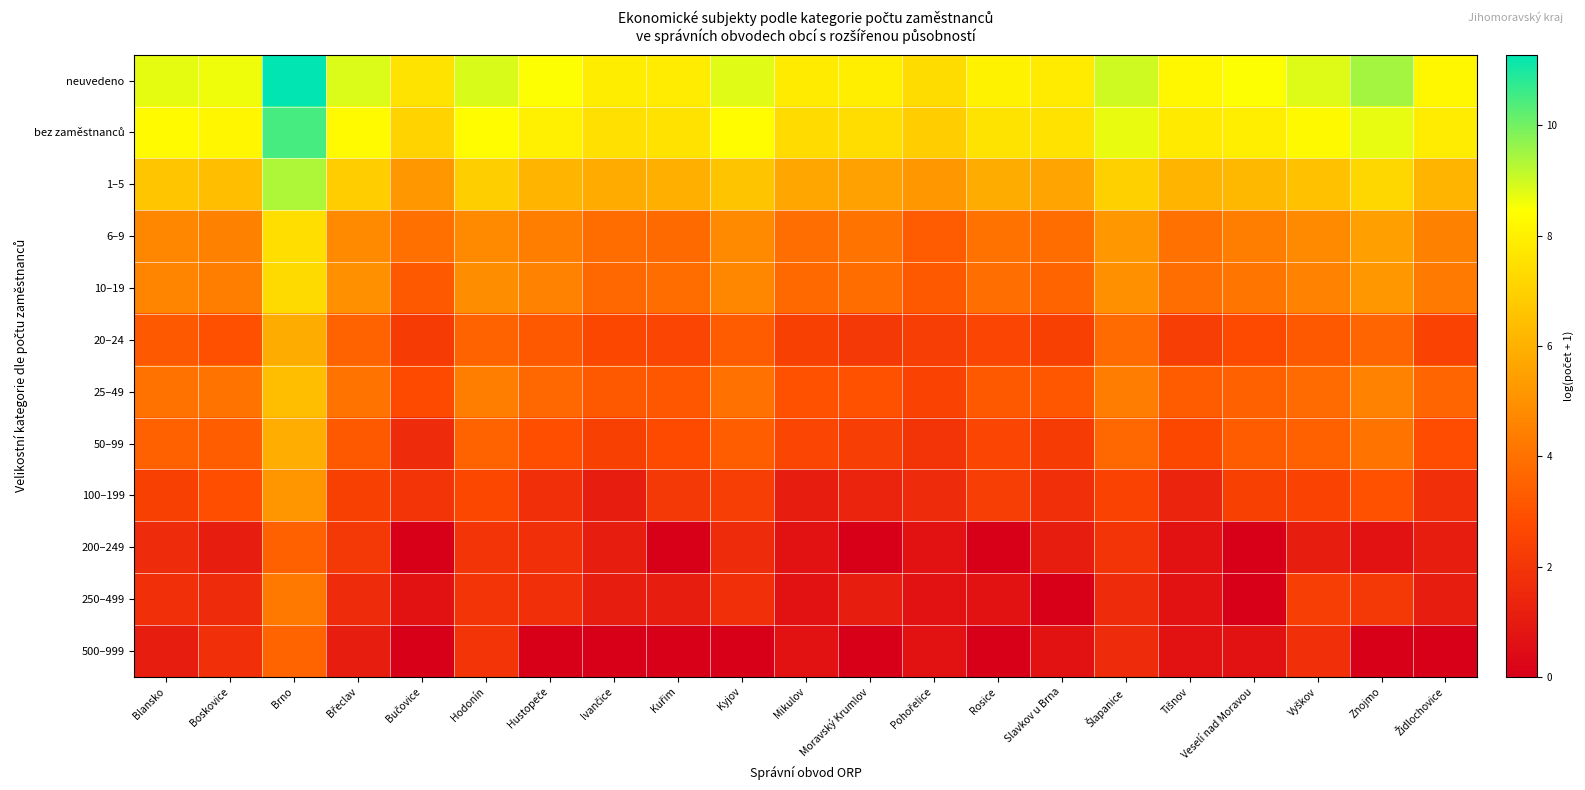

What is the difference between the highest and lowest values at Rosice?

8.0